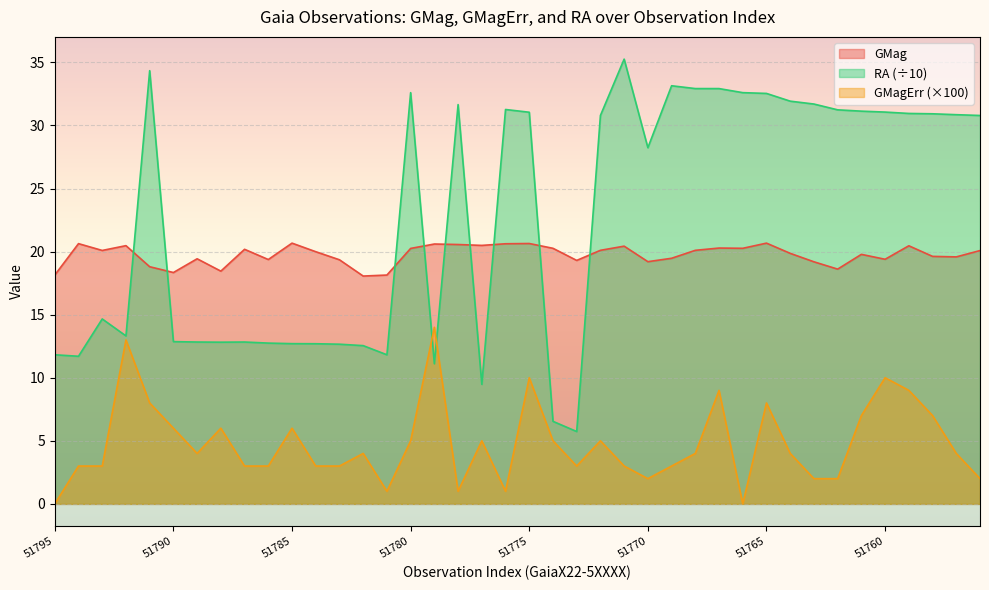

Is it true that RA equals 31.0 at 51775?

True